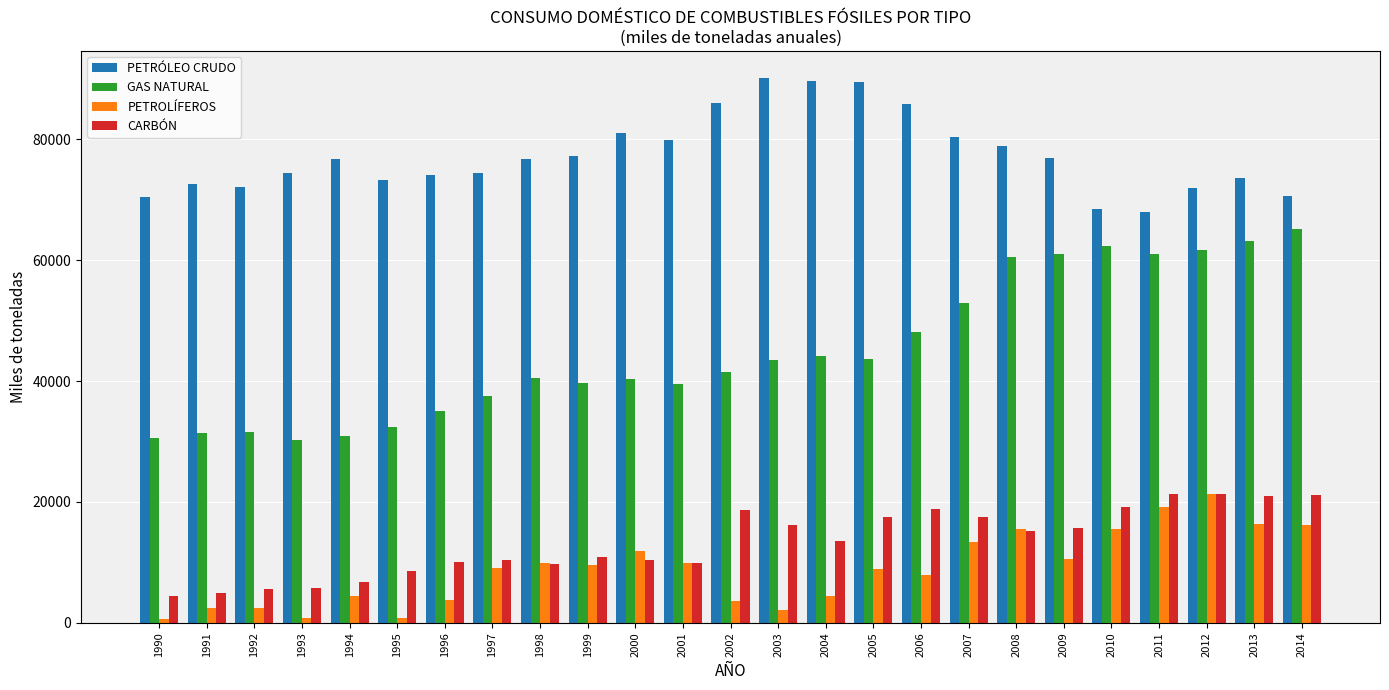

How many categories are shown in the chart?

25